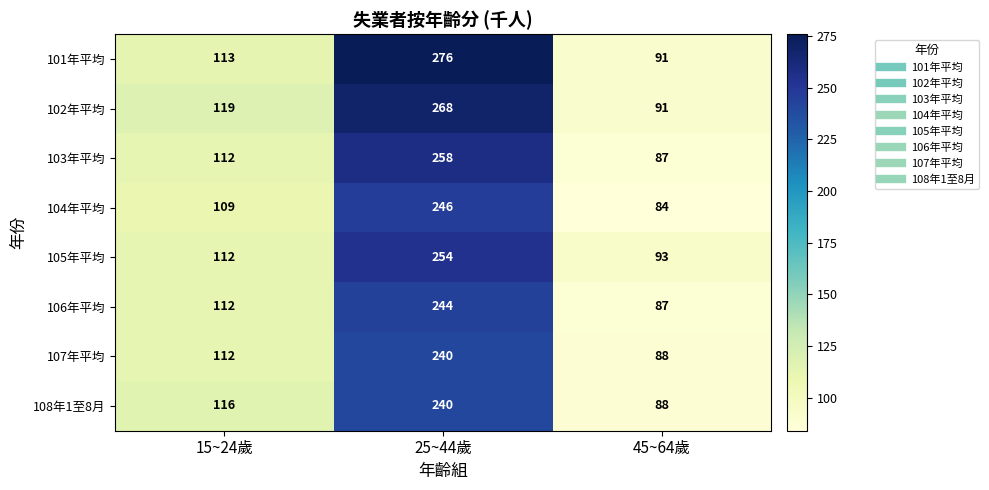

Reading left to right, what are all the values shown in this chart?

101年平均: 15~24歲=113	25~44歲=276	45~64歲=91
102年平均: 15~24歲=119	25~44歲=268	45~64歲=91
103年平均: 15~24歲=112	25~44歲=258	45~64歲=87
104年平均: 15~24歲=109	25~44歲=246	45~64歲=84
105年平均: 15~24歲=112	25~44歲=254	45~64歲=93
106年平均: 15~24歲=112	25~44歲=244	45~64歲=87
107年平均: 15~24歲=112	25~44歲=240	45~64歲=88
108年1至8月: 15~24歲=116	25~44歲=240	45~64歲=88